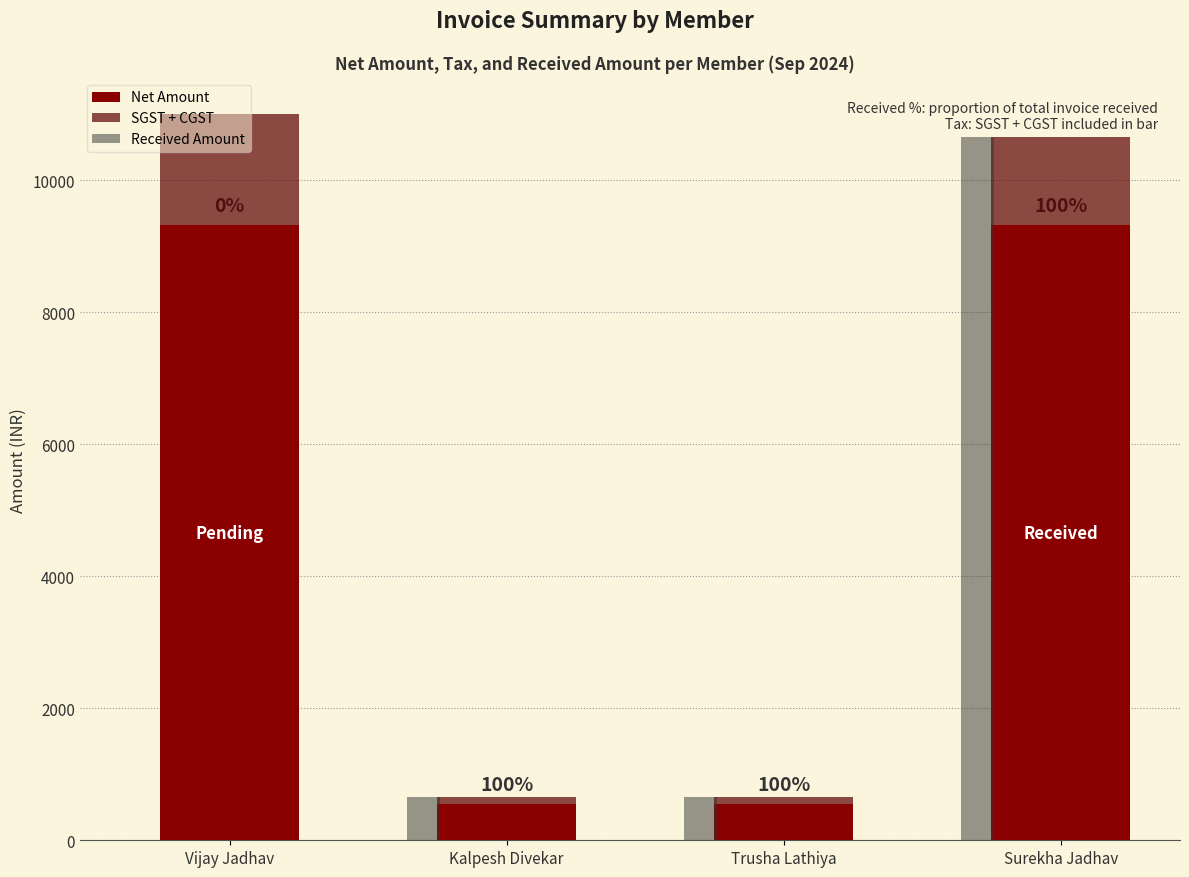

What is the difference between the maximum and minimum values in the Received Amount series?

11000.0